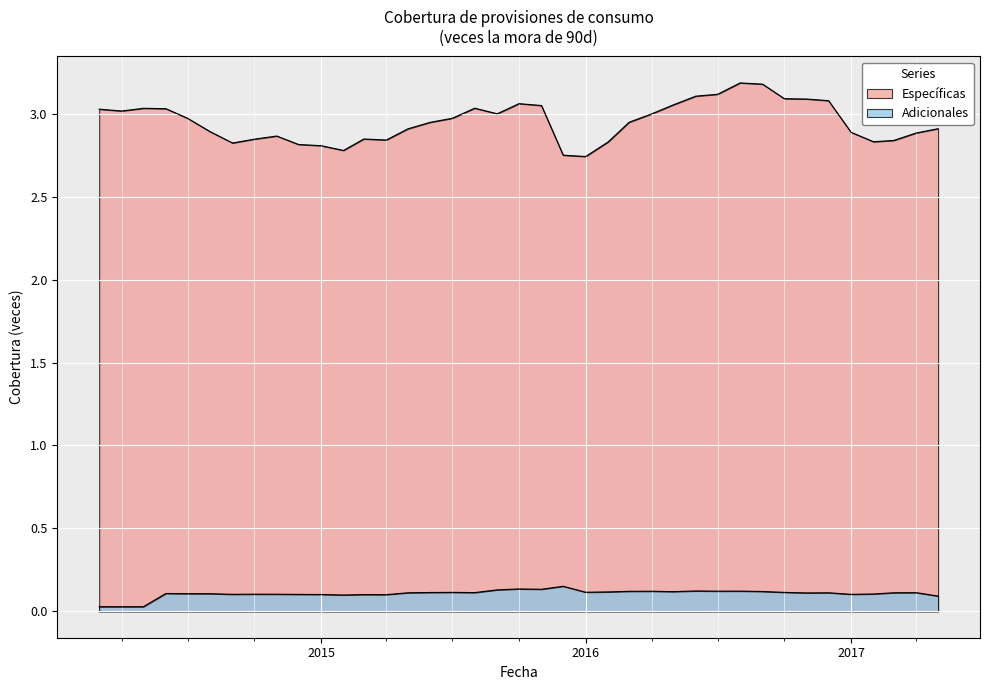

Count the Adicionales values in the range 0 to 1.

39